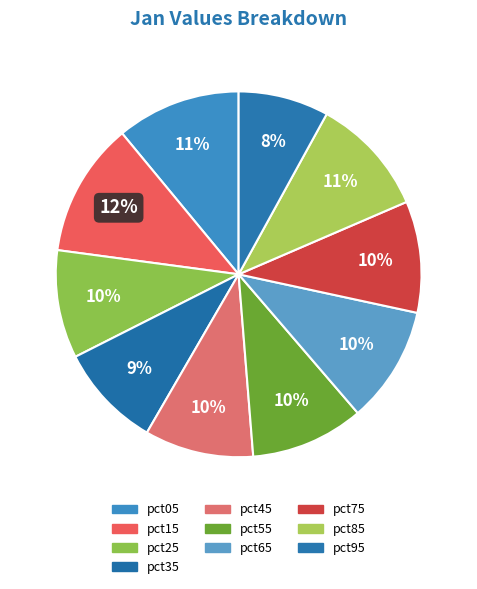

To the nearest percent, what percentage of the pie is pct65?

10%